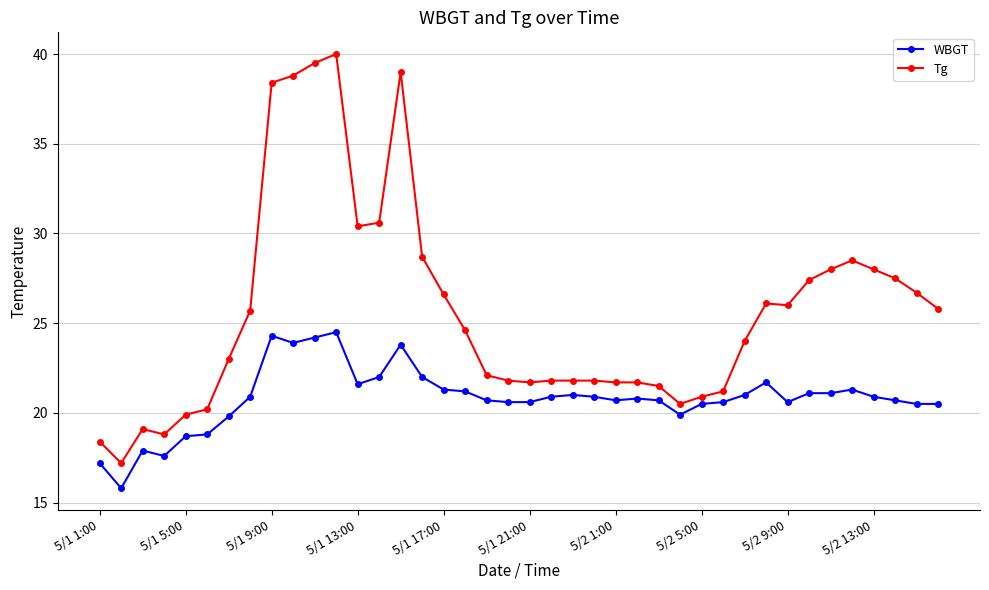

Rank the series by their maximum value, from lowest to highest.

WBGT, Tg